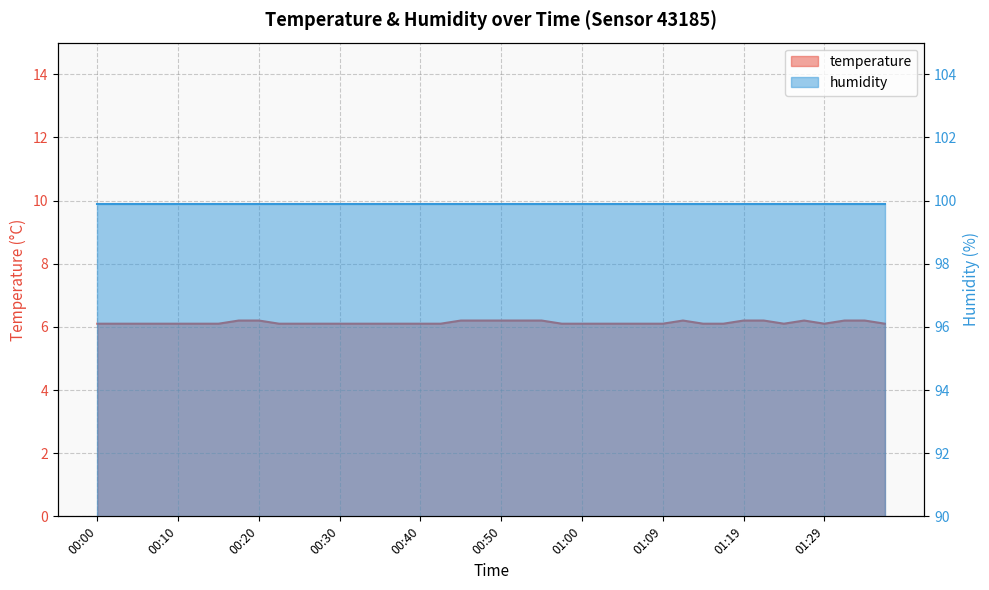

Which label corresponds to the largest value in the chart?

00:18